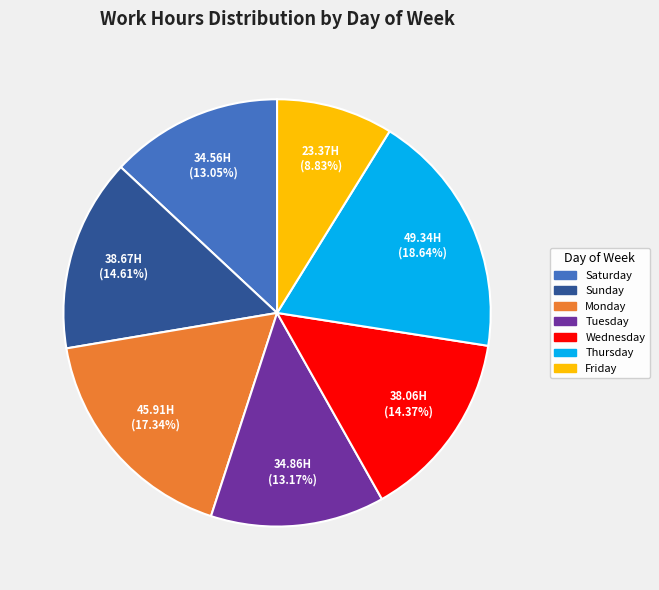

What is the largest slice in the pie chart?

Thursday